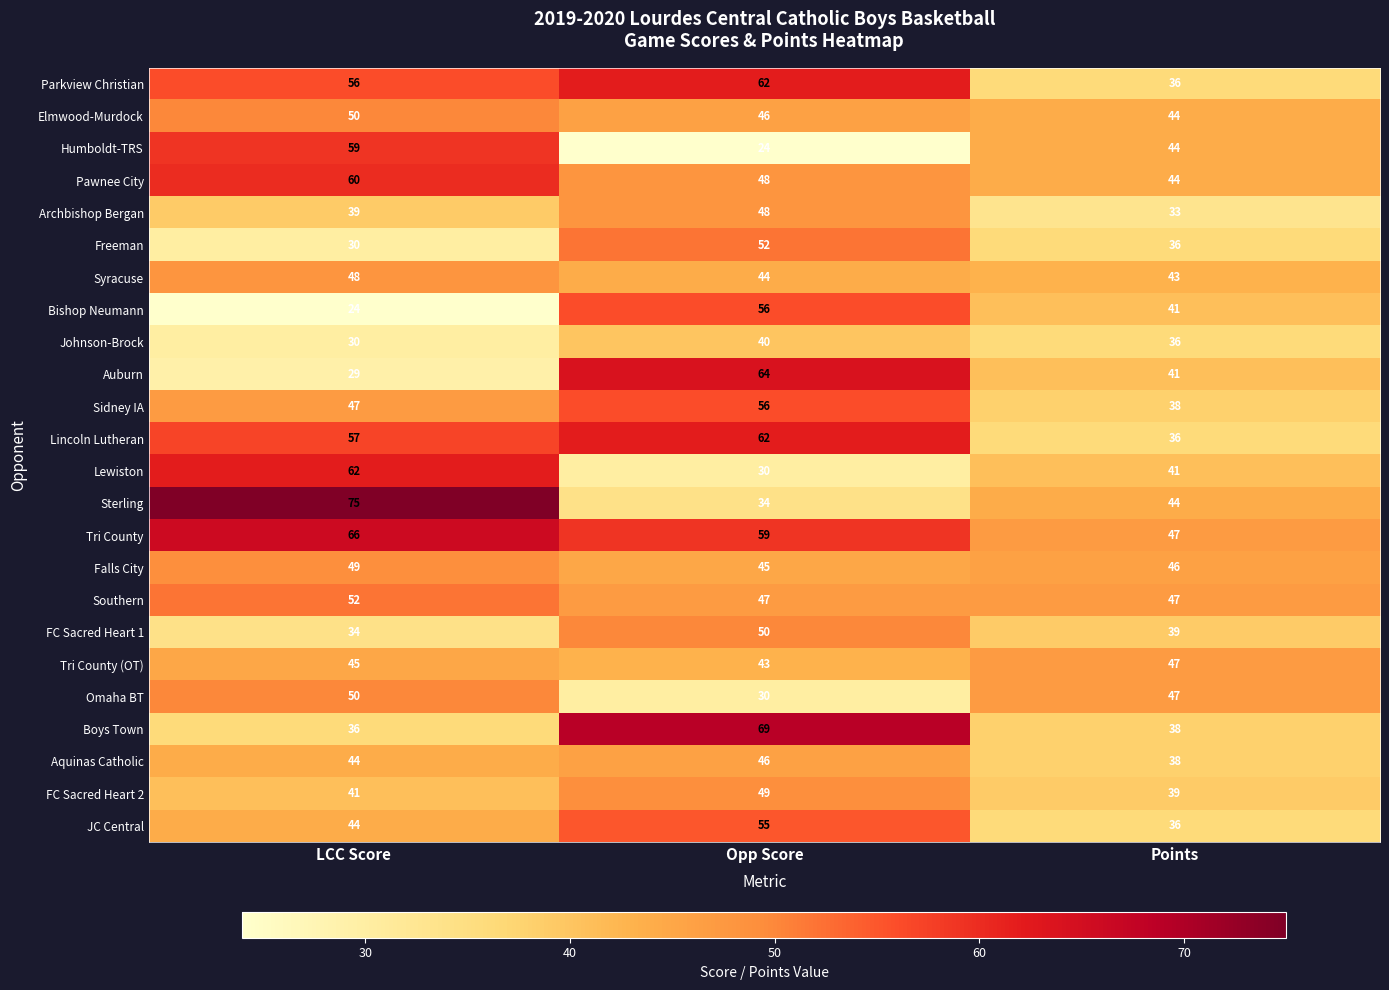

Read the Omaha BT value at Points, to the nearest 10.

50